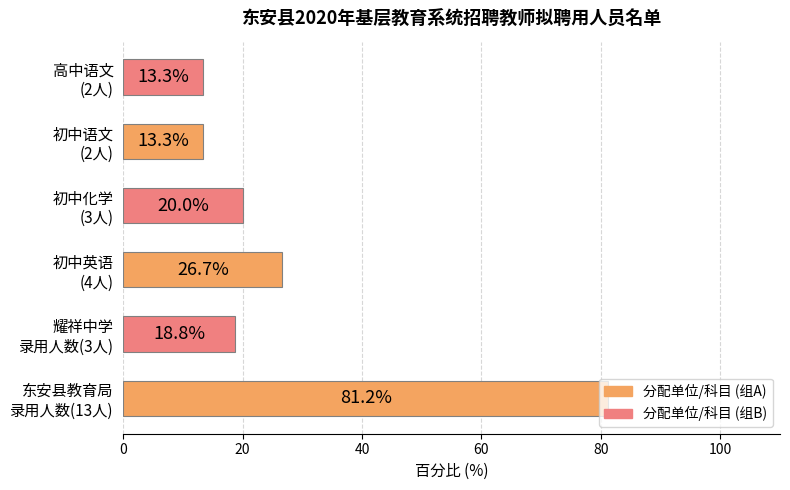

What is the smallest value displayed?

13.3